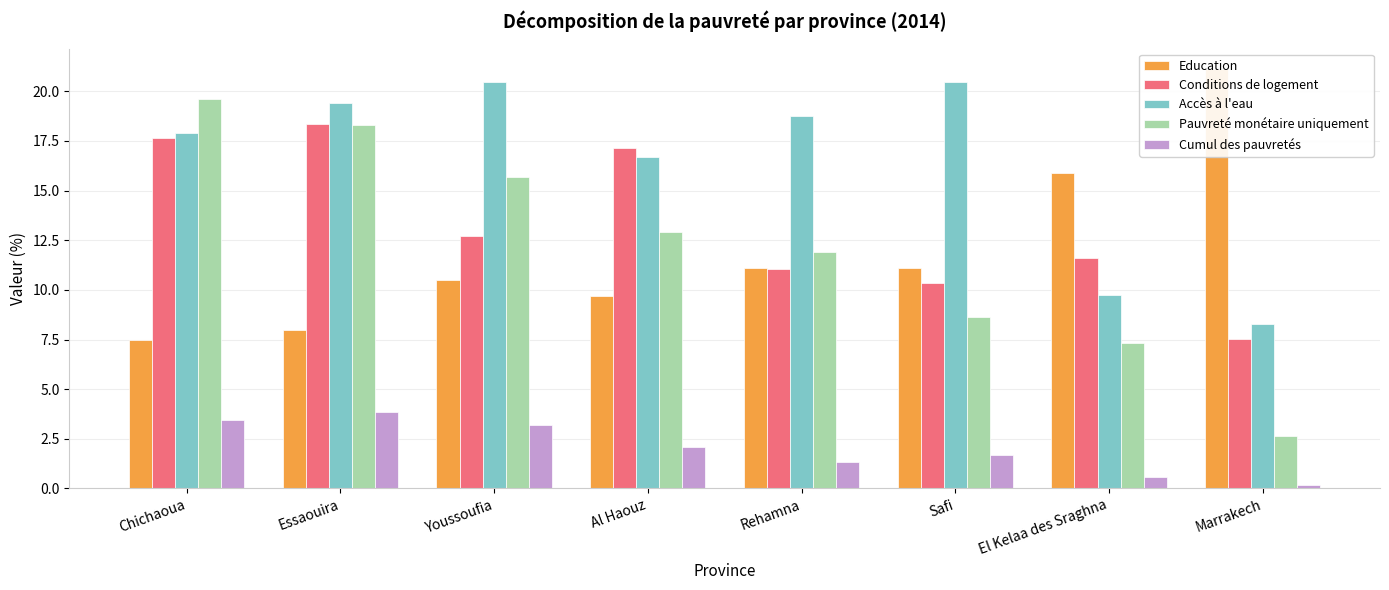

What is the minimum value for Education?

7.5